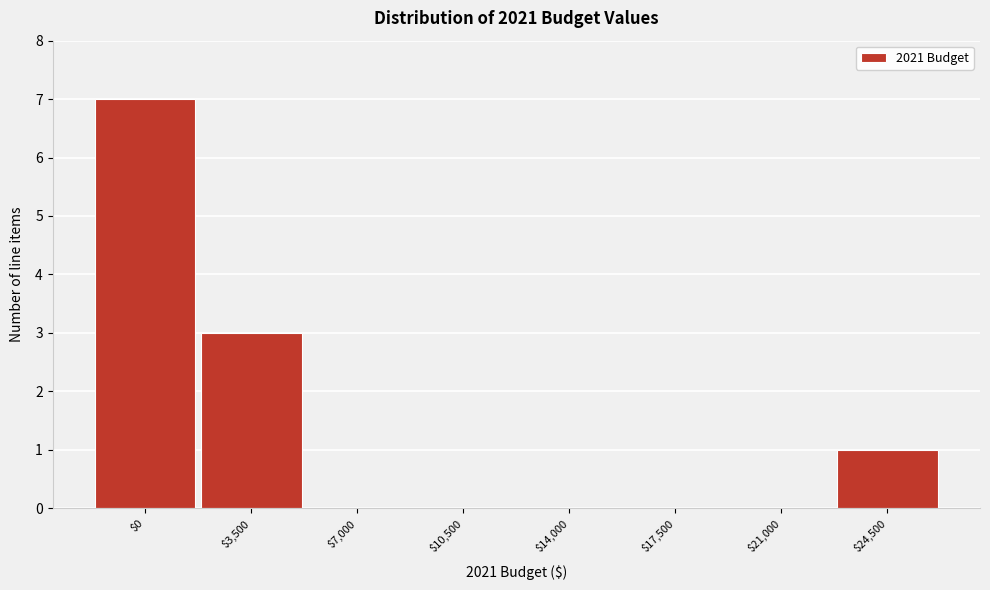

What is the sum of all values?

11